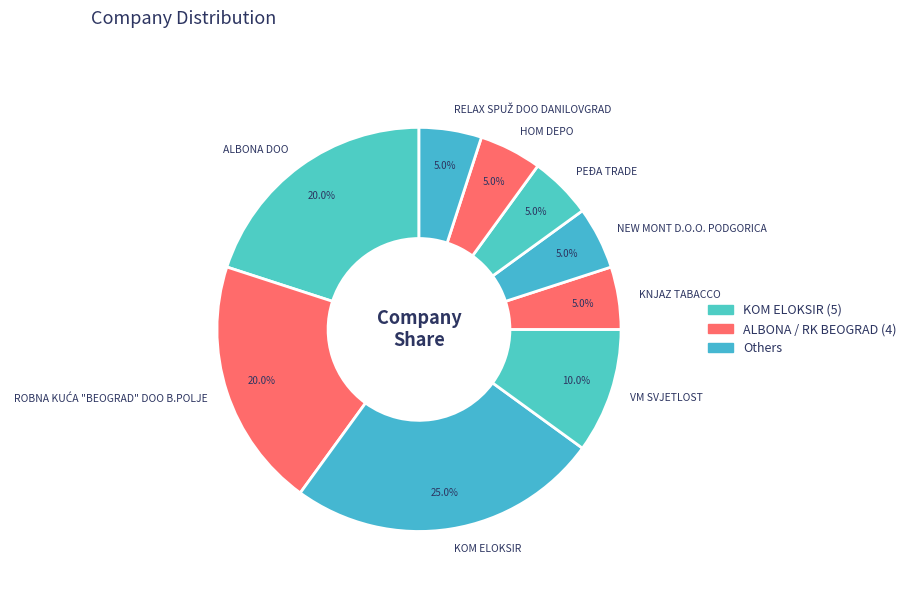

To the nearest percent, what is the average slice percentage?

11%